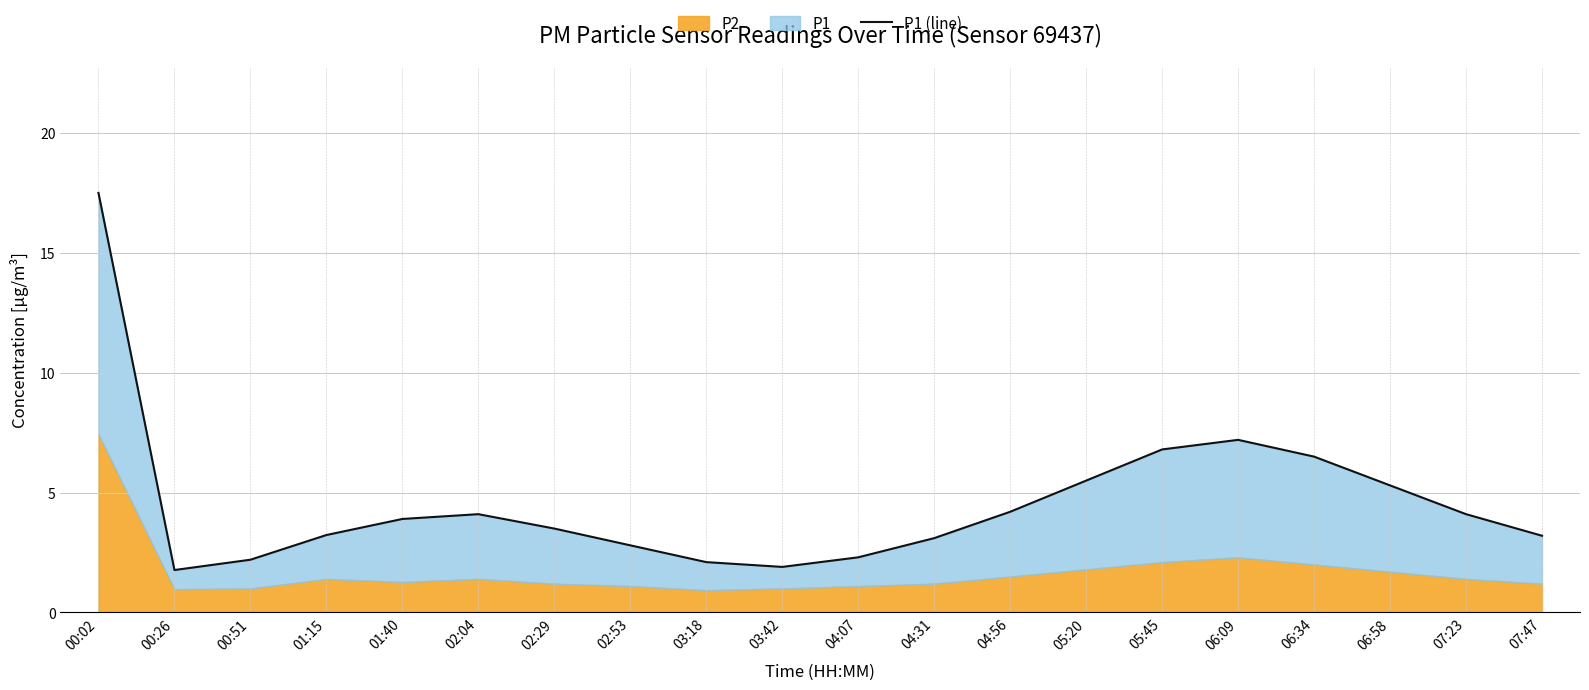

What is the label of the 9th point from the right?

04:31